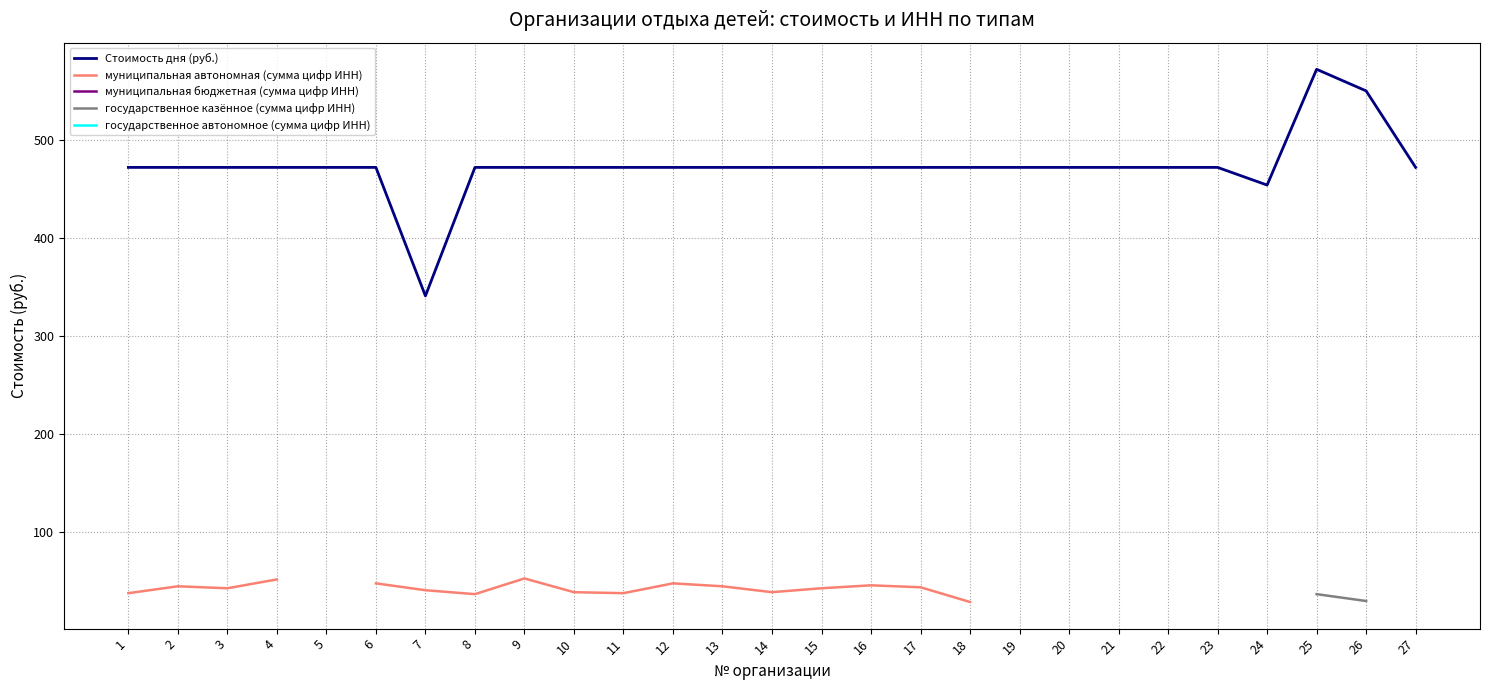

What is the approximate value of муниципальная бюджетная (сумма цифр ИНН) at 23?

58.0